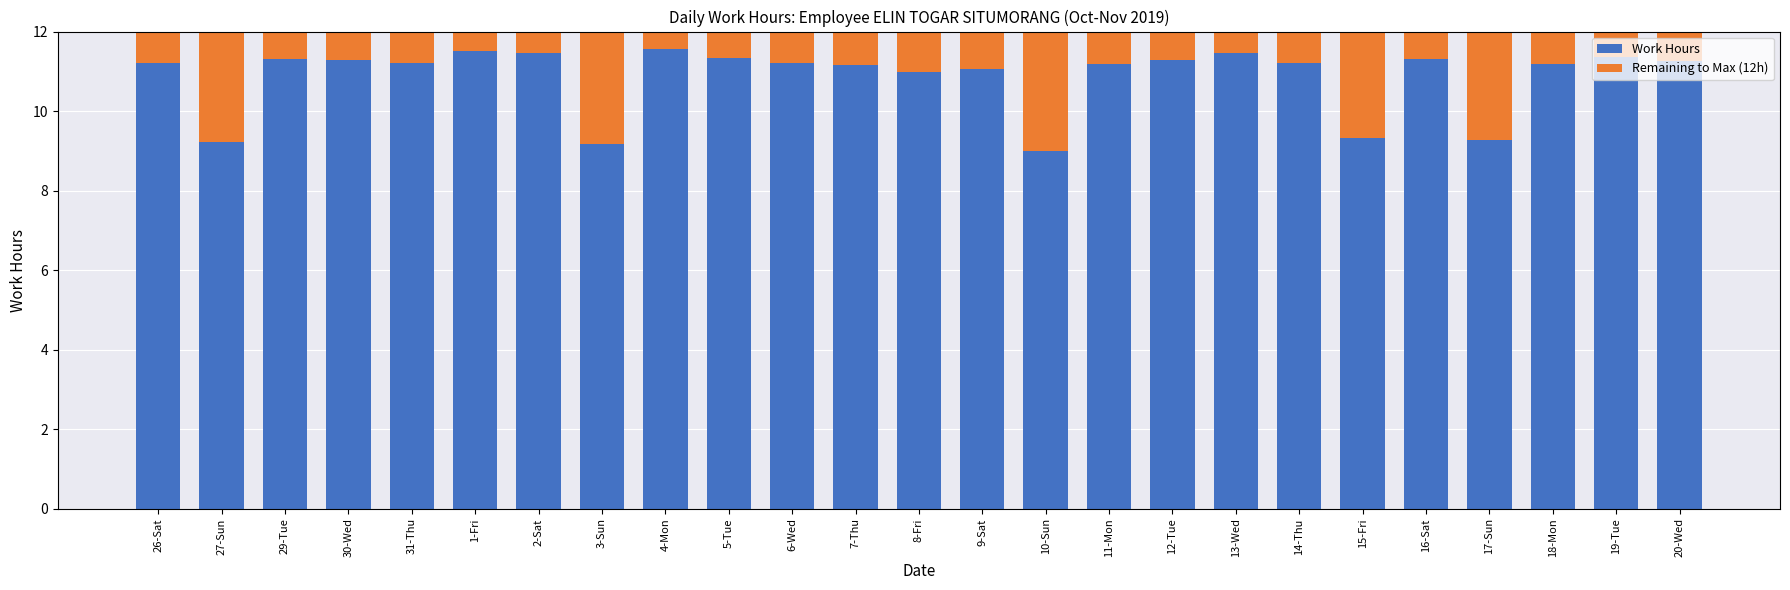

What is the minimum value for Work Hours?

9.0